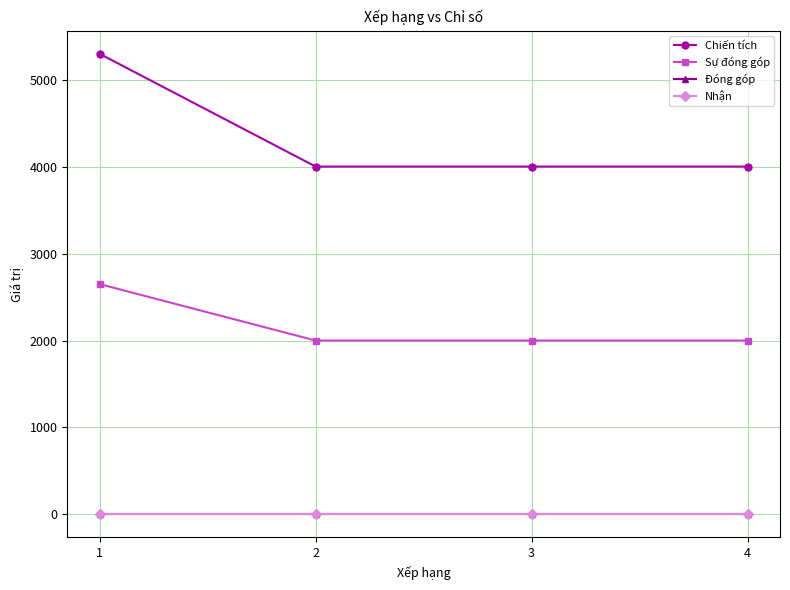

Reading left to right, what are all the values shown in this chart?

Chiến tích: 1=5298	2=4001	3=4001	4=4001
Sự đóng góp: 1=2649	2=2000	3=2000	4=2000
Đóng góp: 1=0	2=0	3=0	4=0
Nhận: 1=0	2=0	3=0	4=0